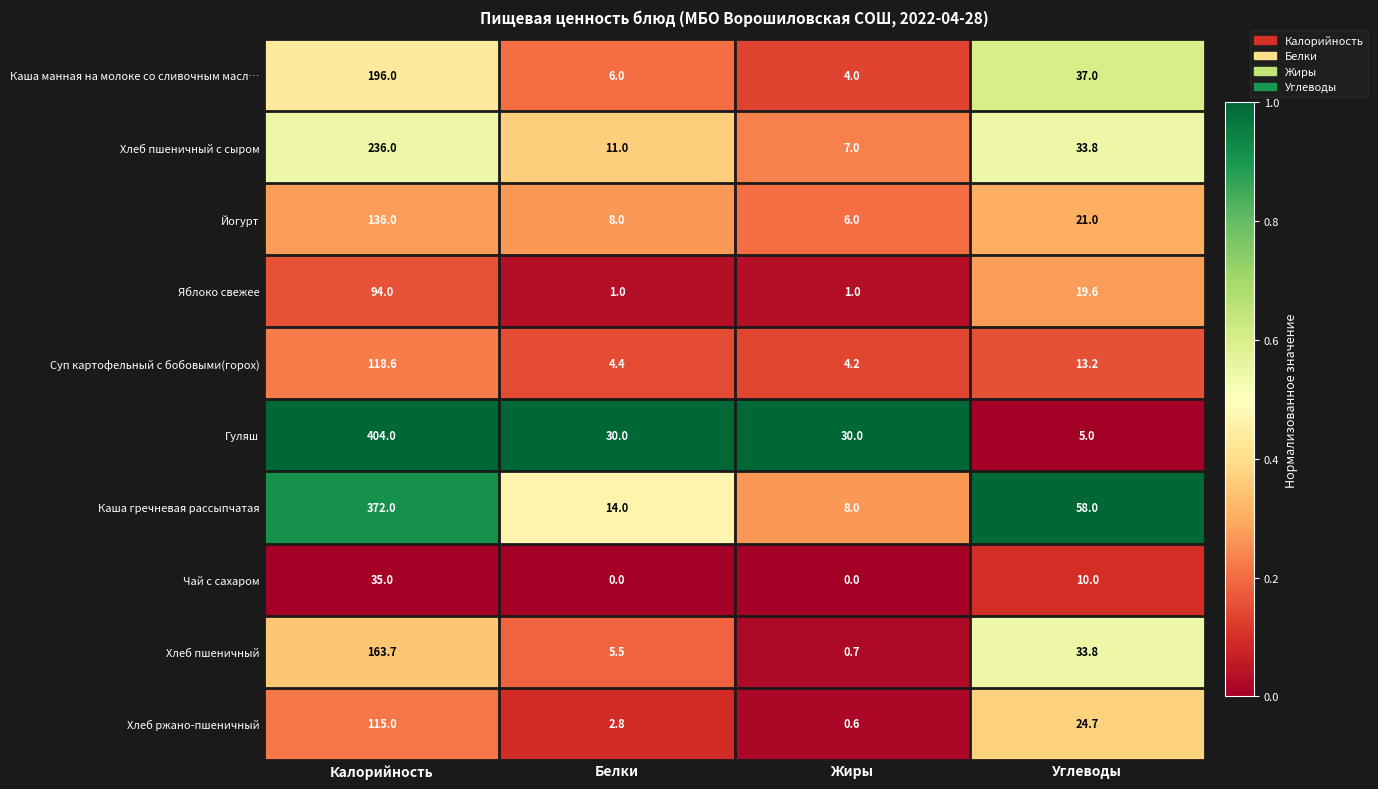

What is the difference between the highest and lowest values at Калорийность?

369.0